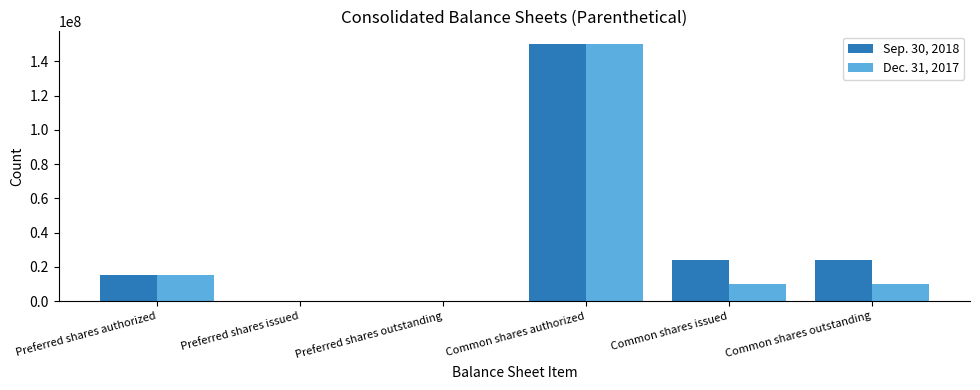

Between Preferred shares outstanding and Common shares authorized, which series saw the biggest shift?

Sep. 30, 2018